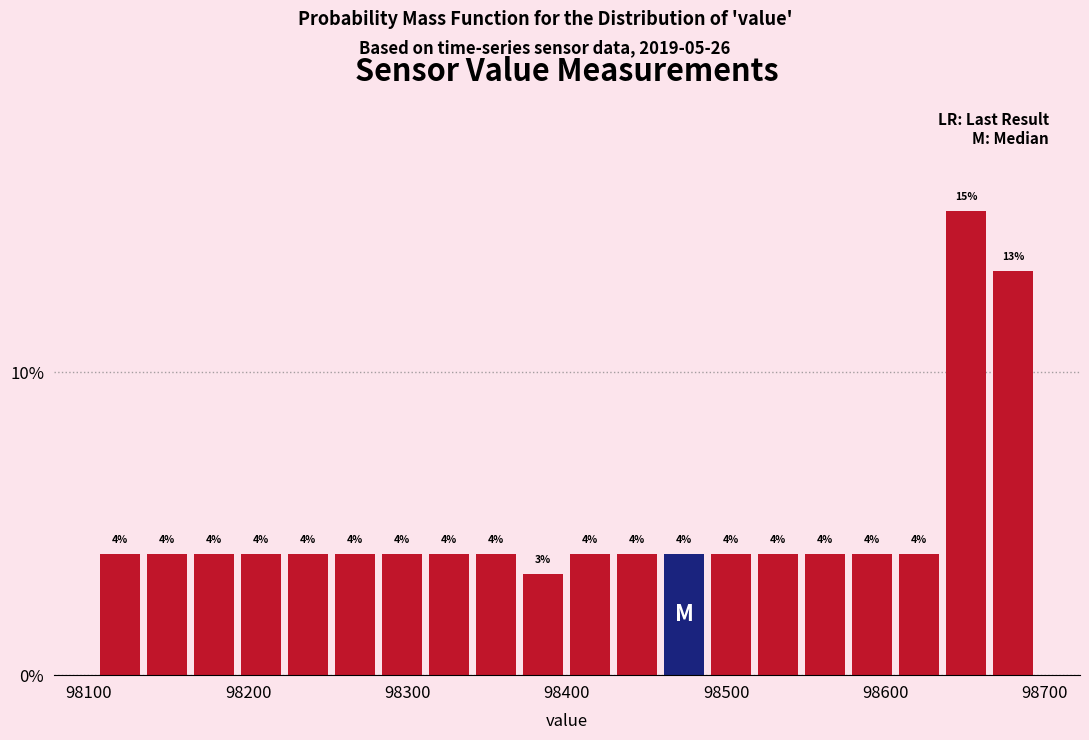

Around what value on the x-axis is the tallest bar? Give the approximate position of its centre, as read against the axis.

98650